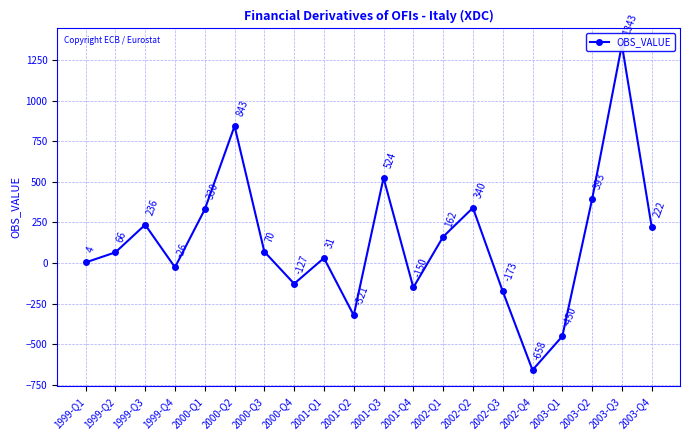

Where is the data nearest to the value 342?

2002-Q2